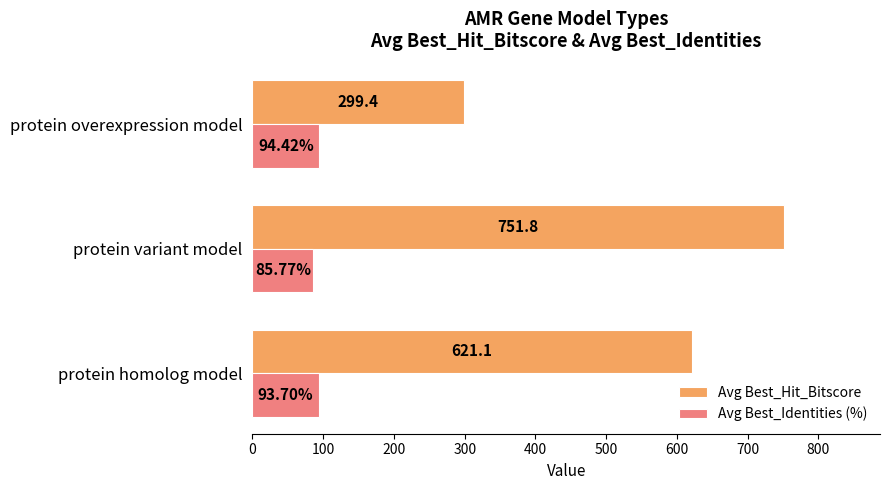

Count the number of categories in the chart.

3